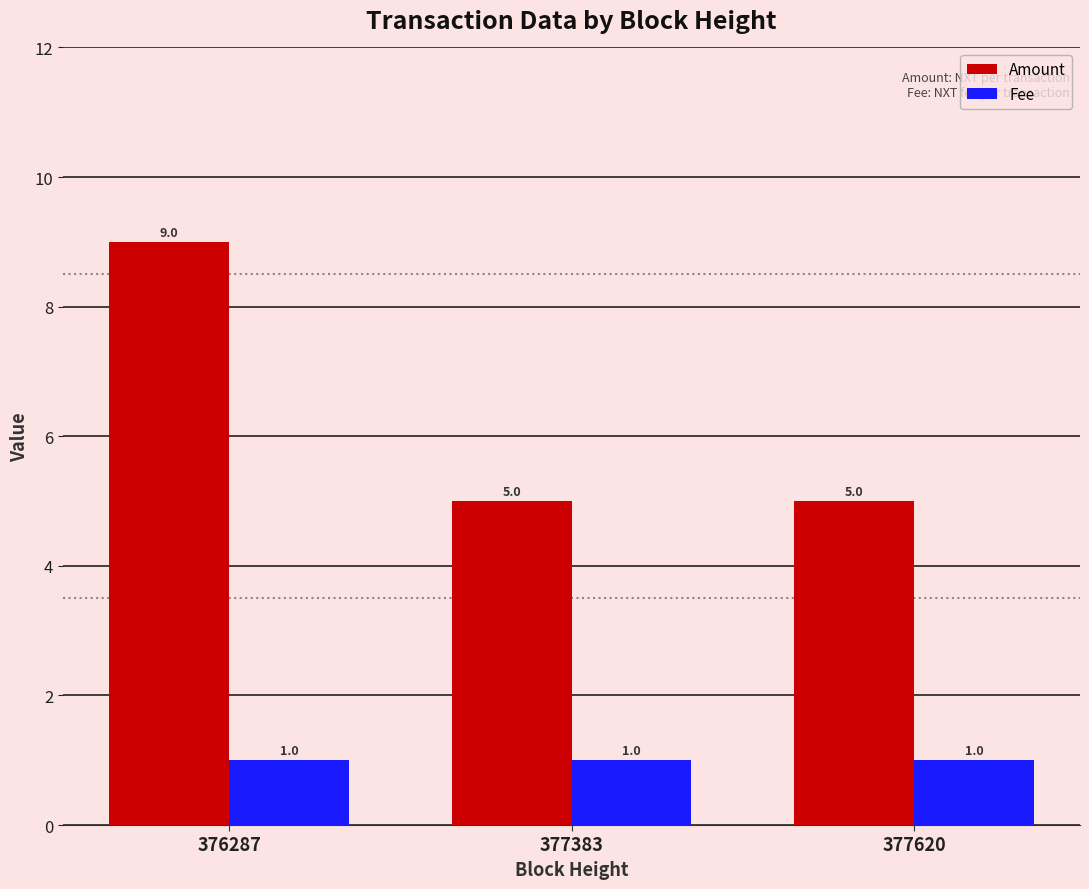

What is the difference between the maximum and minimum values in the Amount series?

4